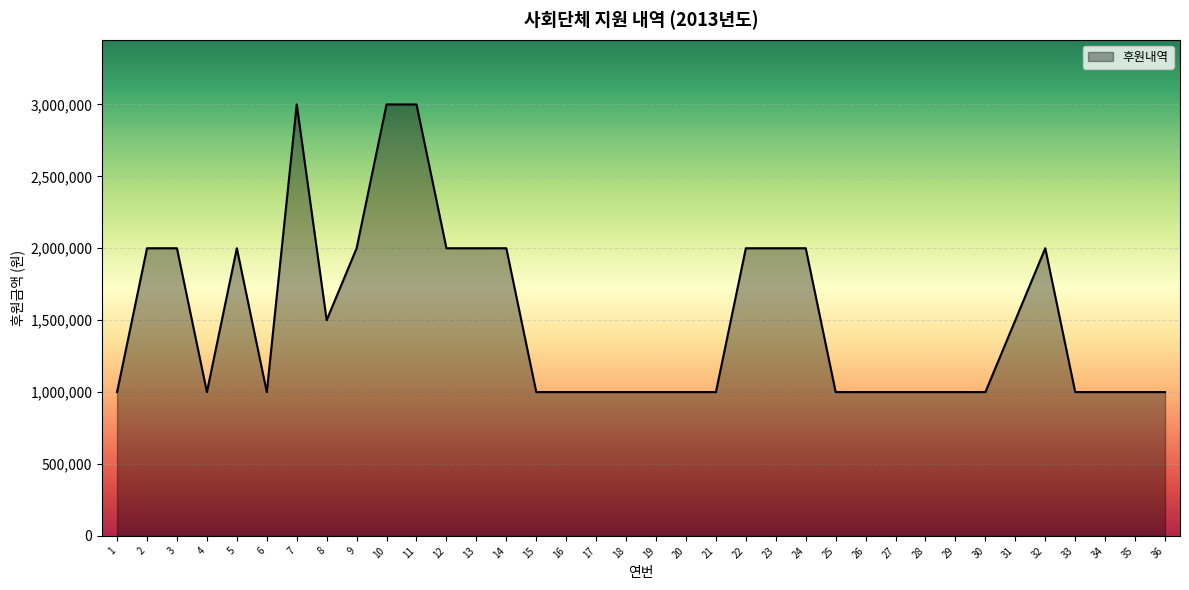

Reading left to right, what are all the values shown in this chart?

1000000	2000000	2000000	1000000	2000000	1000000	3000000	1500000	2000000	3000000	3000000	2000000	2000000	2000000	1000000	1000000	1000000	1000000	1000000	1000000	1000000	2000000	2000000	2000000	1000000	1000000	1000000	1000000	1000000	1000000	1500000	2000000	1000000	1000000	1000000	1000000